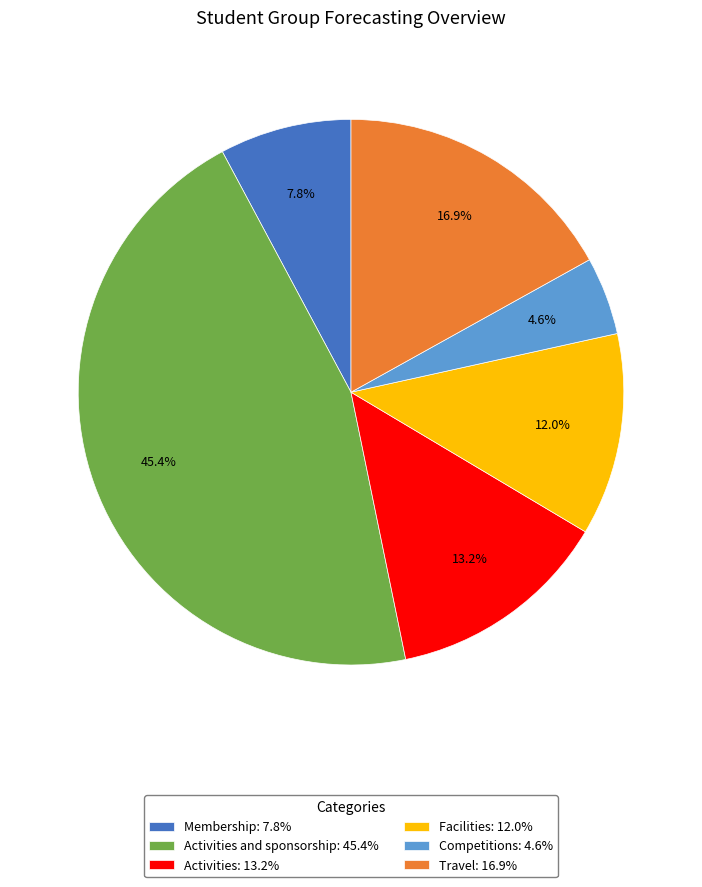

Count the number of slices in the pie.

6